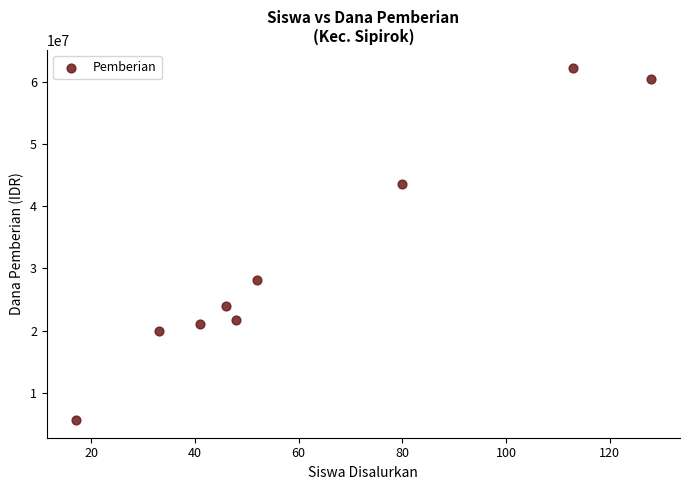

What Y value in the scatter plot is closest to 33937500?

28125000